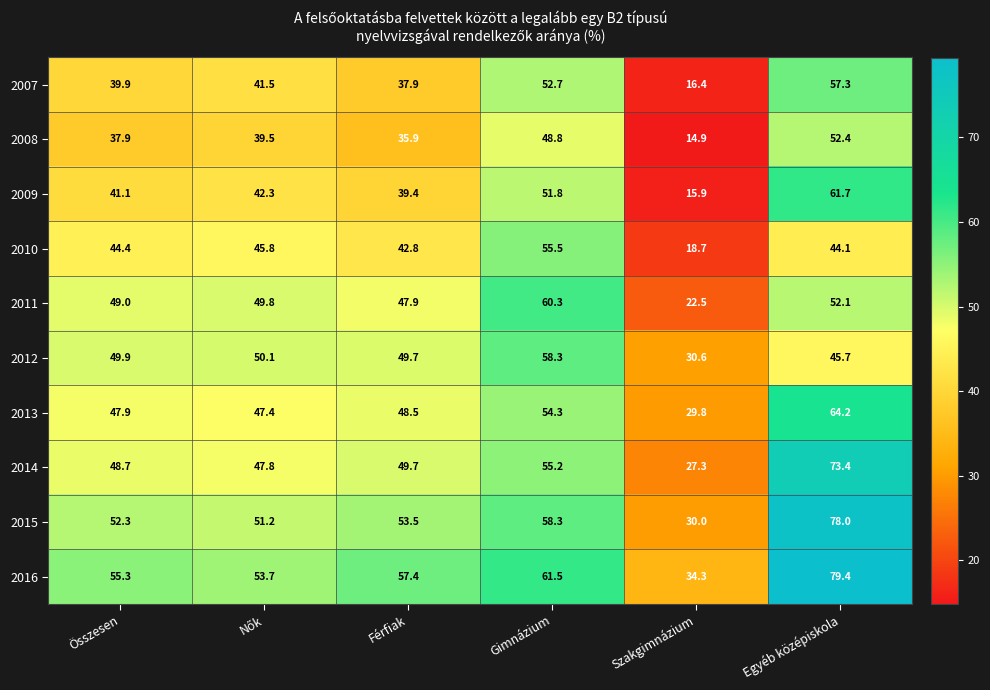

Rank the series at Összesen from highest to lowest value.

2016, 2015, 2012, 2011, 2014, 2013, 2010, 2009, 2007, 2008